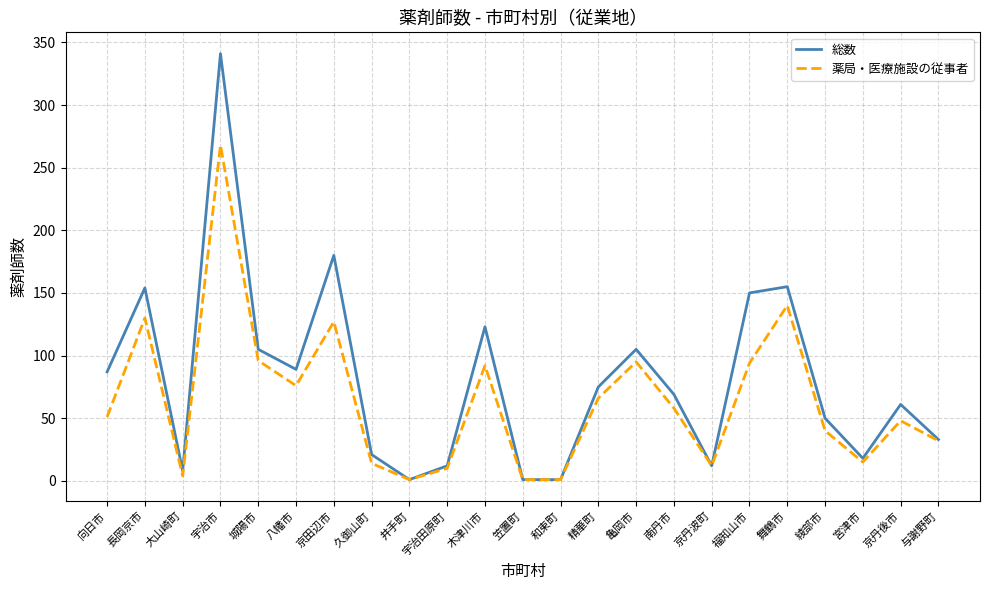

At 南丹市, list the series in order from largest to smallest.

総数, 薬局・医療施設の従事者